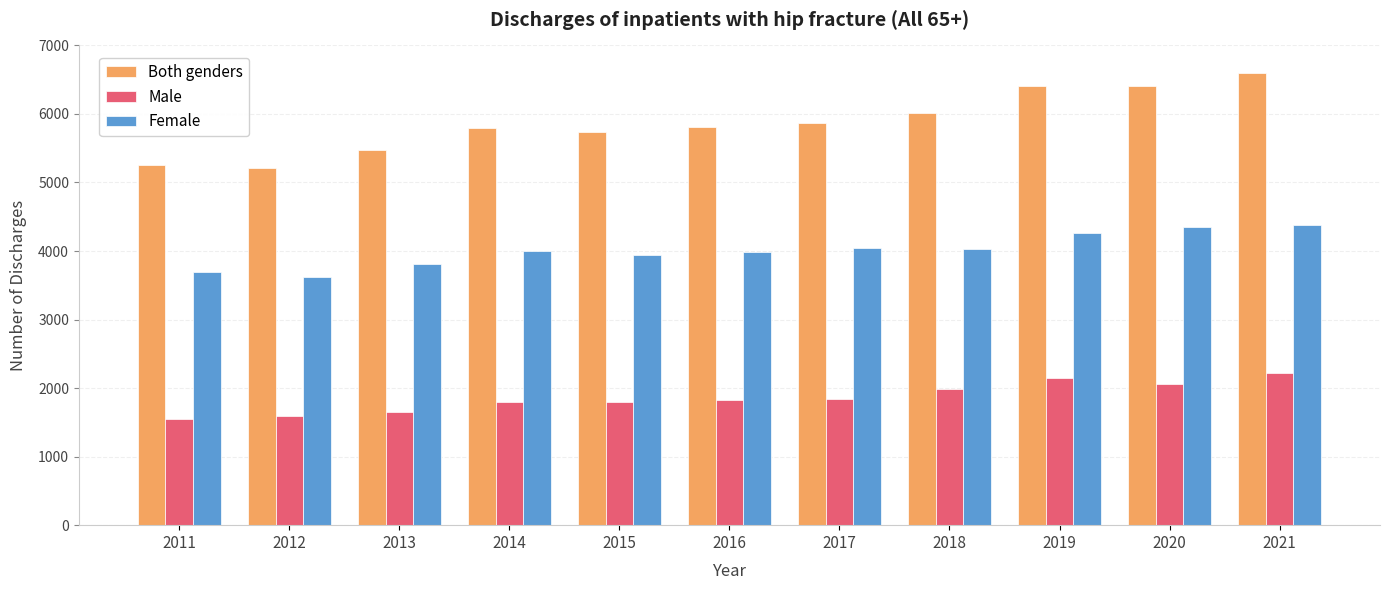

Which category has the highest value across all series?

2021